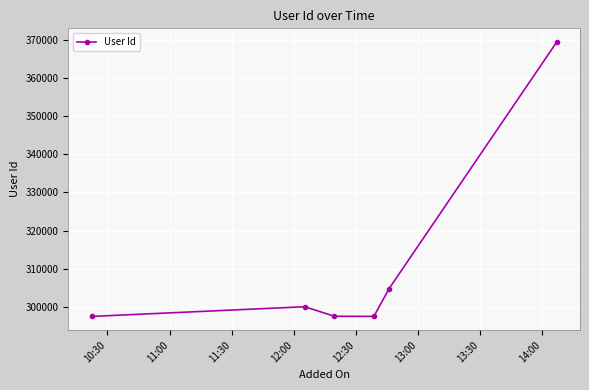

How many data points are less than 300039?

3